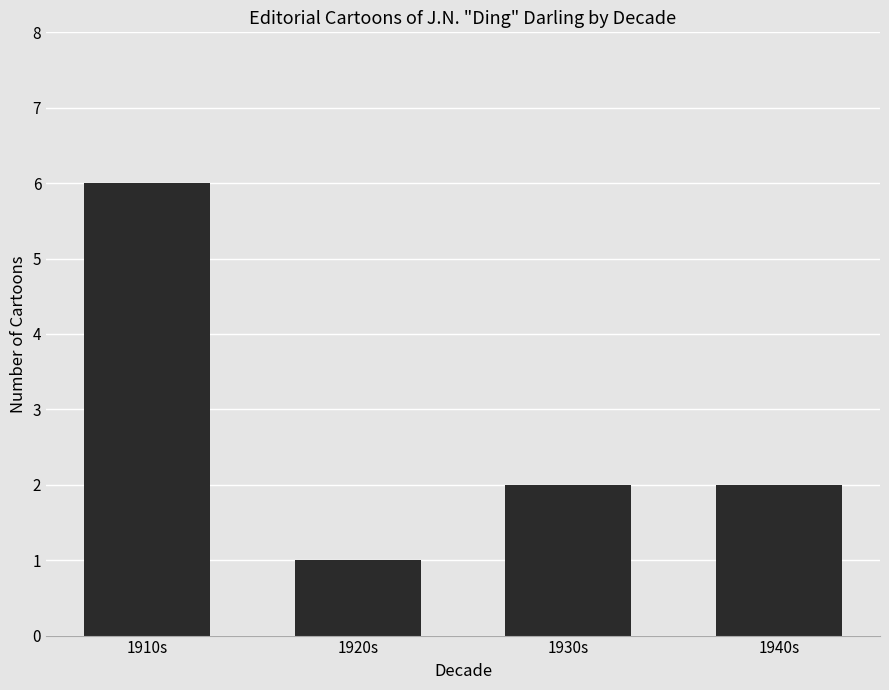

What is the value of the 1st bar from the left?

6